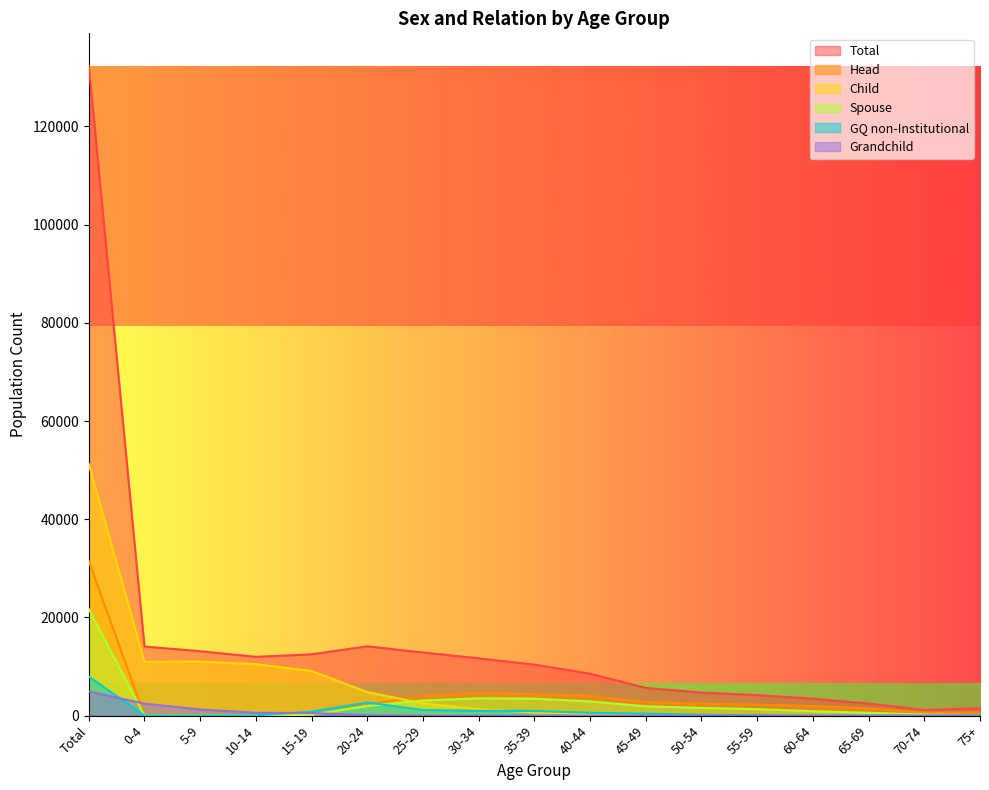

How many data points in Grandchild are above 0?

8